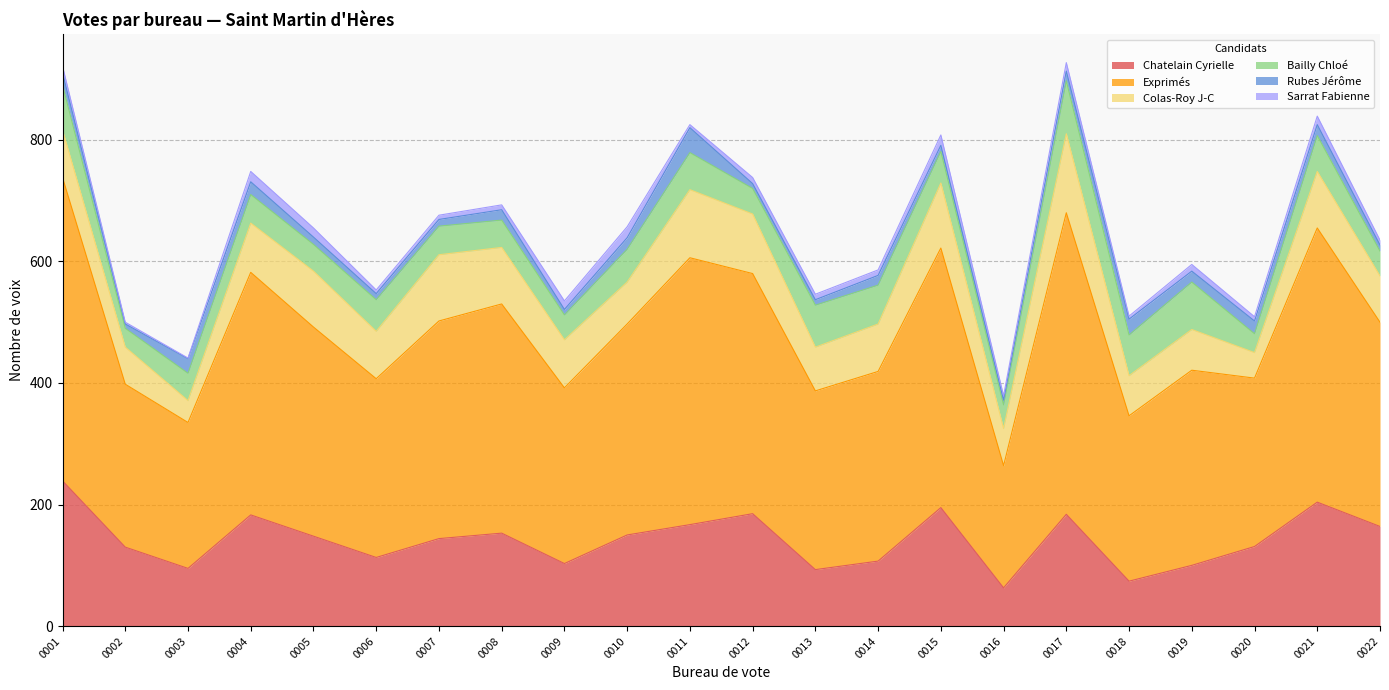

Reading left to right, what are all the values shown in this chart?

Chatelain Cyrielle: 239	130	95	183	148	113	144	153	103	150	167	185	93	107	195	63	184	74	100	131	204	164
Exprimés: 499	268	240	399	344	294	358	377	289	347	439	395	294	312	427	201	496	272	321	277	451	336
Colas-Roy J-C: 78	61	36	81	92	78	109	93	79	69	112	98	72	78	107	61	130	66	67	42	93	76
Bailly Chloé: 74	31	45	47	44	52	47	45	41	54	61	42	69	64	52	39	87	67	78	31	59	41
Rubes Jérôme: 20	7	24	21	12	10	11	17	9	19	41	8	9	16	10	8	16	26	18	21	18	10
Sarrat Fabienne: 11	3	1	17	15	6	7	8	14	18	5	10	9	9	17	7	14	5	11	7	14	8